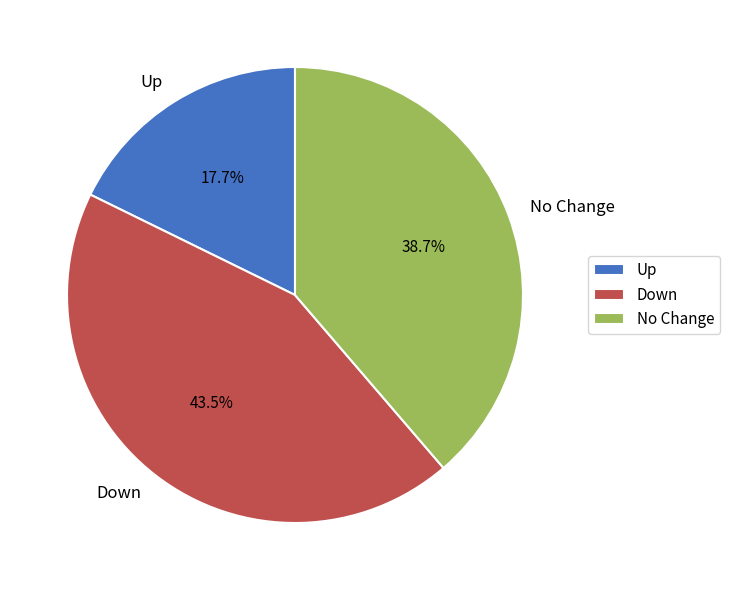

Between Up and No Change, which is larger?

No Change